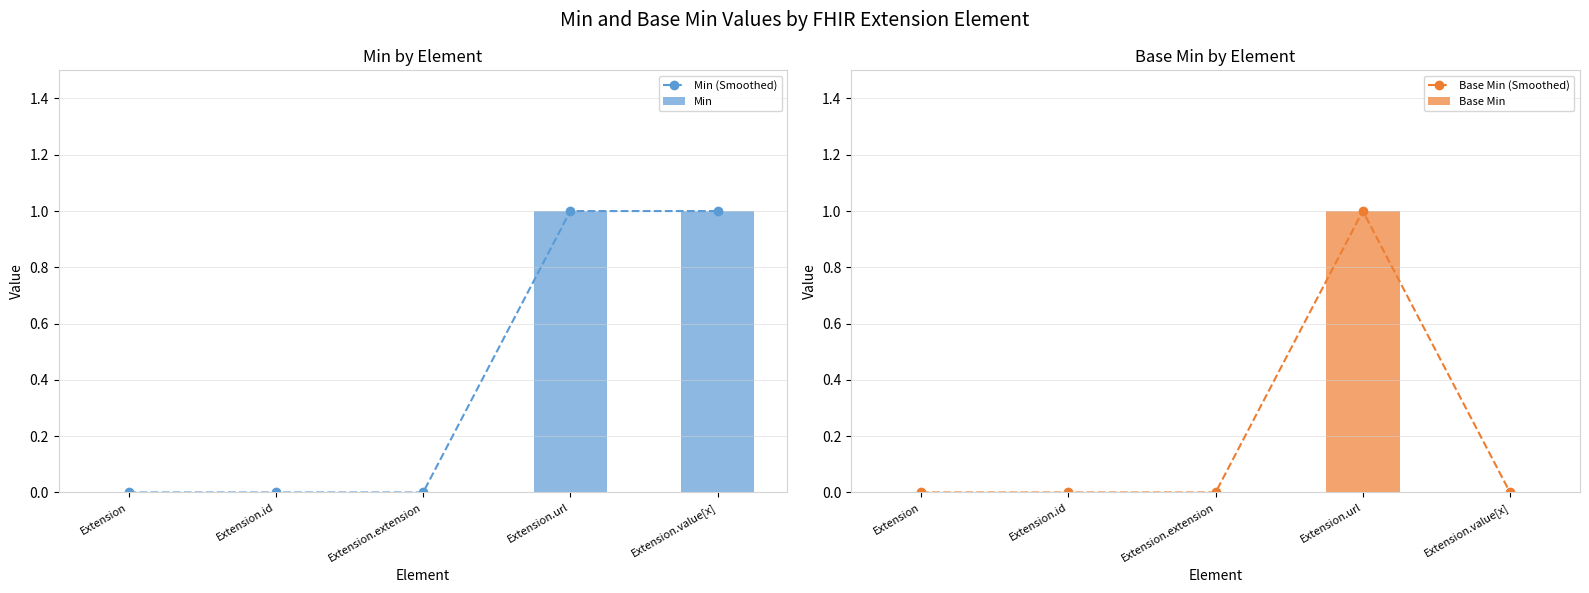

What is the label of the 5th bar from the right?

Extension